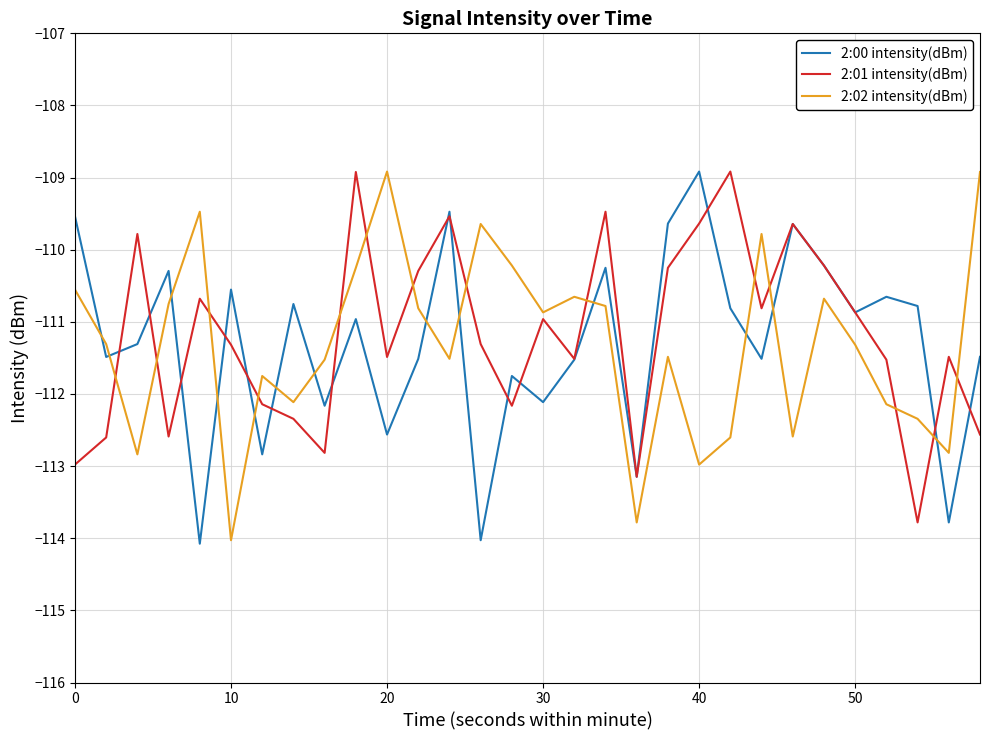

How many interior local peaks does the 2:02 intensity(dBm) series have?

8